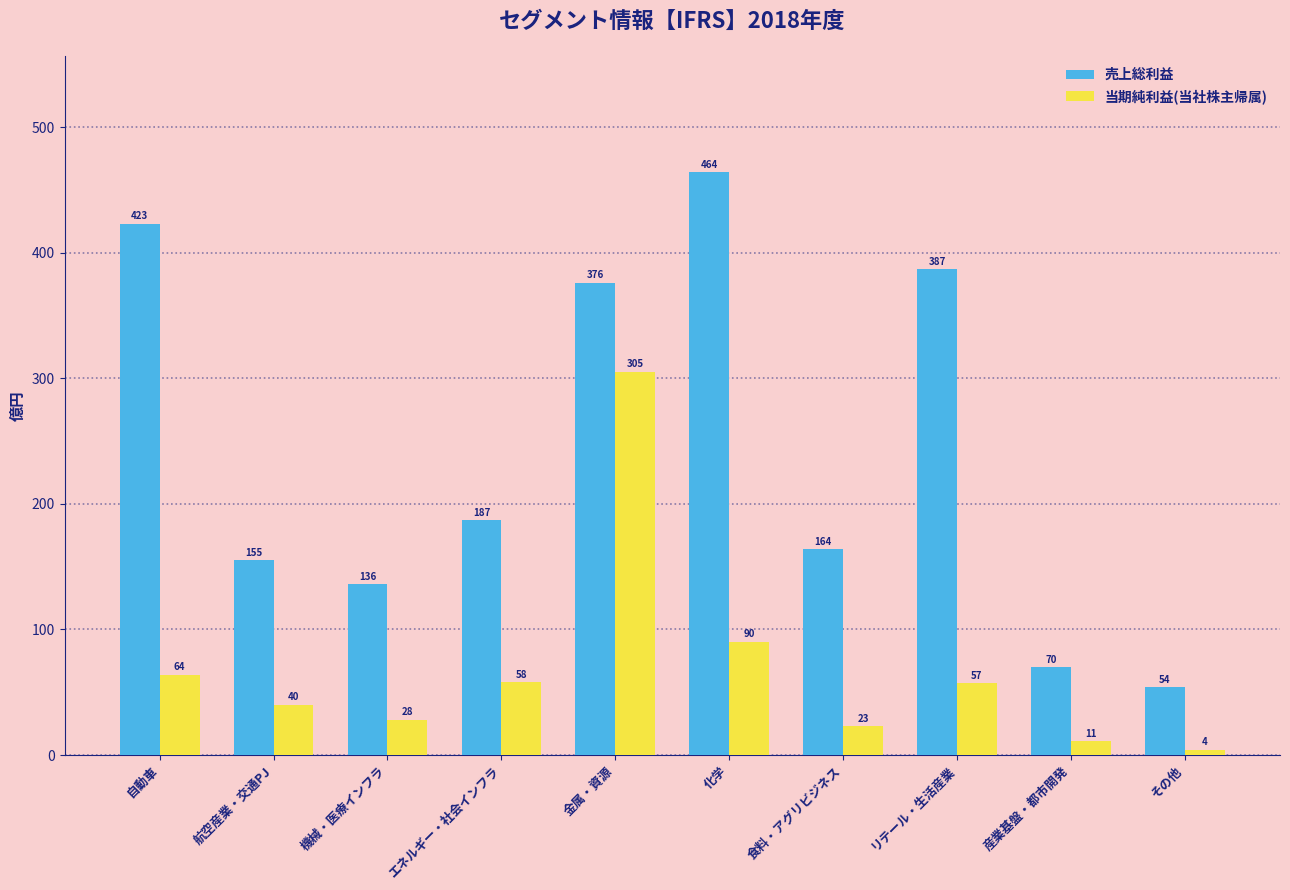

Between 航空産業・交通PJ and 金属・資源, which series saw the biggest shift?

当期純利益(当社株主帰属)